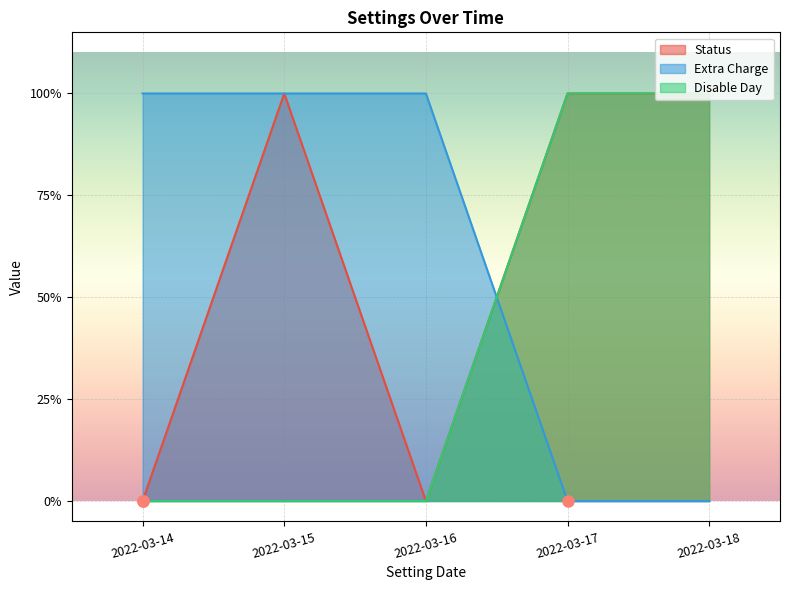

Reading left to right, extract all data points from this chart.

Status: 2022-03-14=0	2022-03-15=1	2022-03-16=0	2022-03-17=1	2022-03-18=1
Extra Charge: 2022-03-14=1	2022-03-15=1	2022-03-16=1	2022-03-17=0	2022-03-18=0
Disable Day: 2022-03-14=0	2022-03-15=0	2022-03-16=0	2022-03-17=1	2022-03-18=1